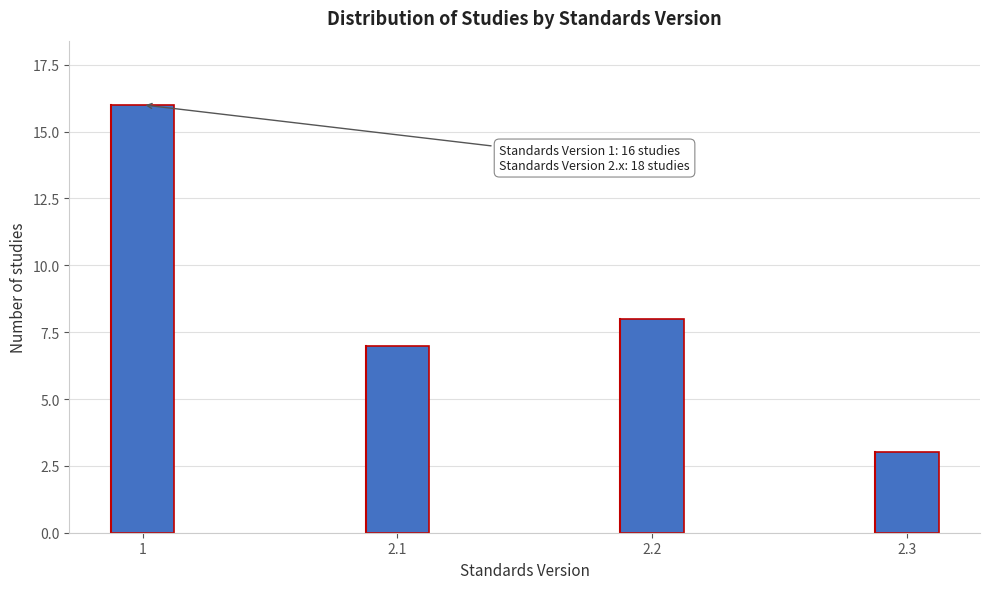

Reading right to left, what are all the values shown in this chart?

3	8	7	16